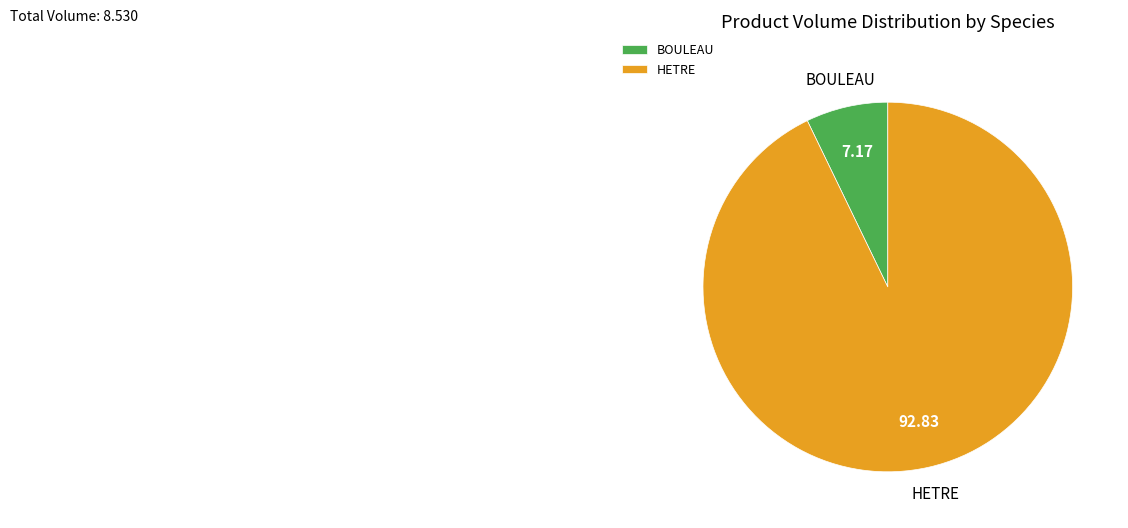

Approximately how many times larger is the value at BOULEAU compared to HETRE?

0.1